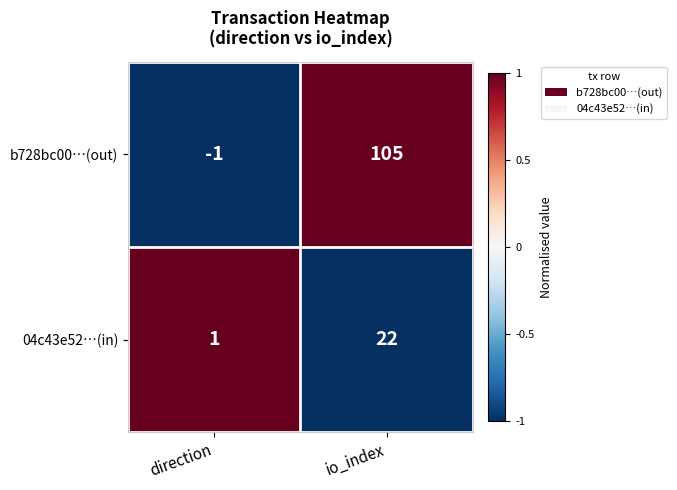

Which series changed the most between direction and io_index?

b728bc00…(out)